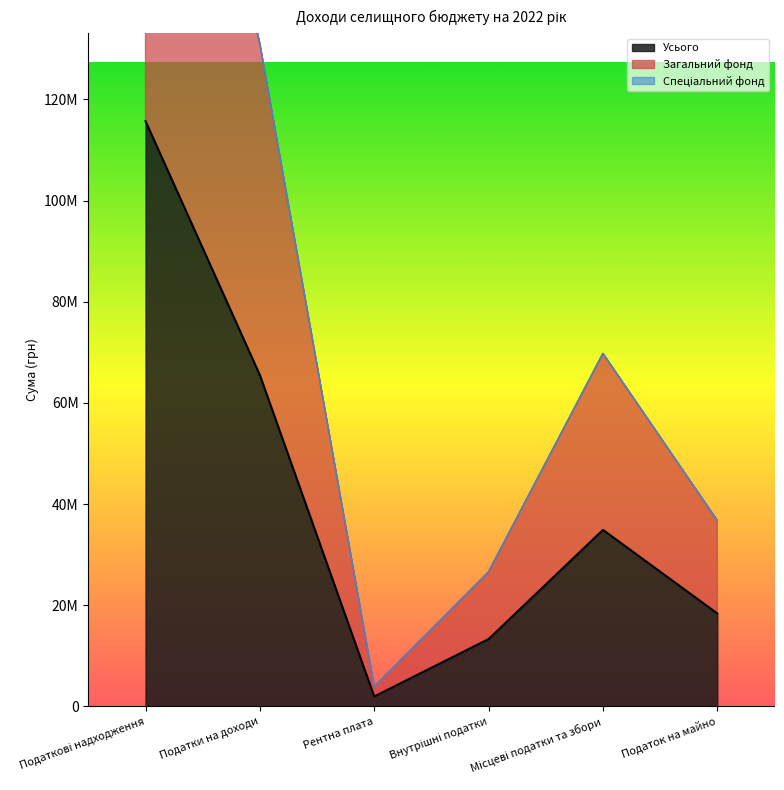

What position from the left is Внутрішні податки?

4